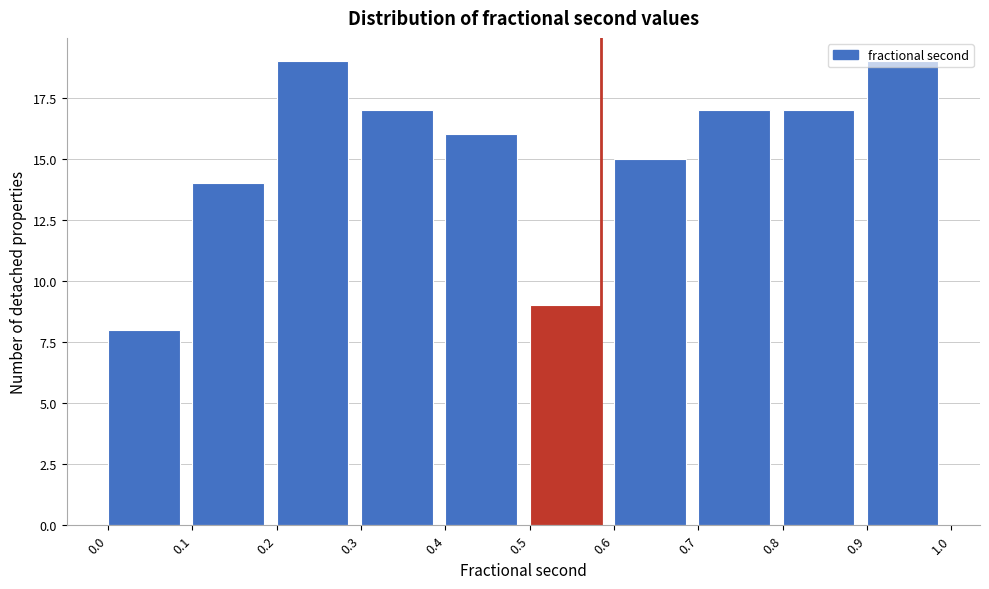

What is the change in value from 0.7 to 0.9?

+2